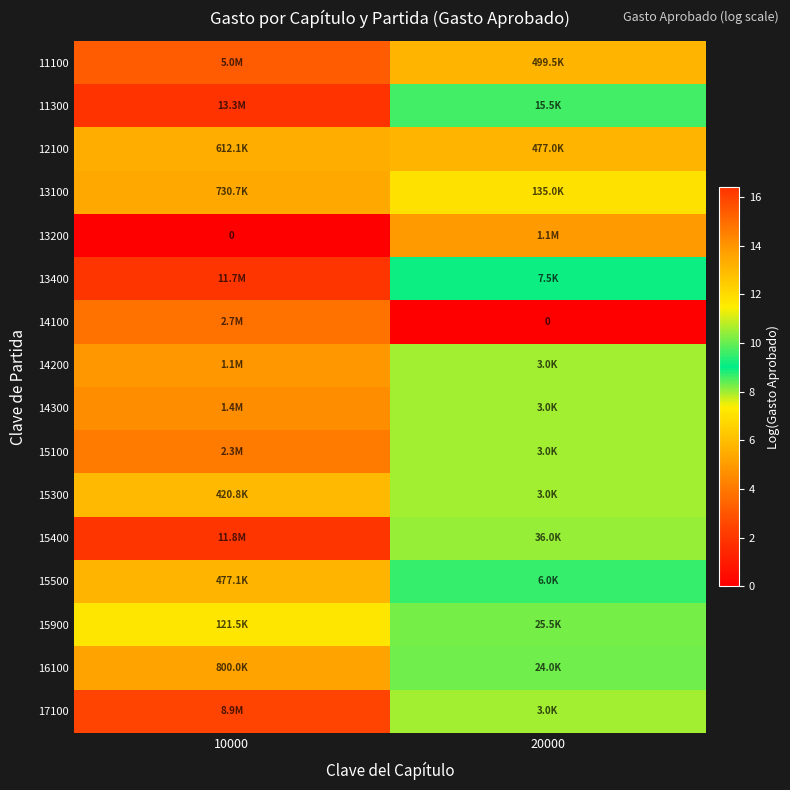

Count the number of data series in this chart.

16